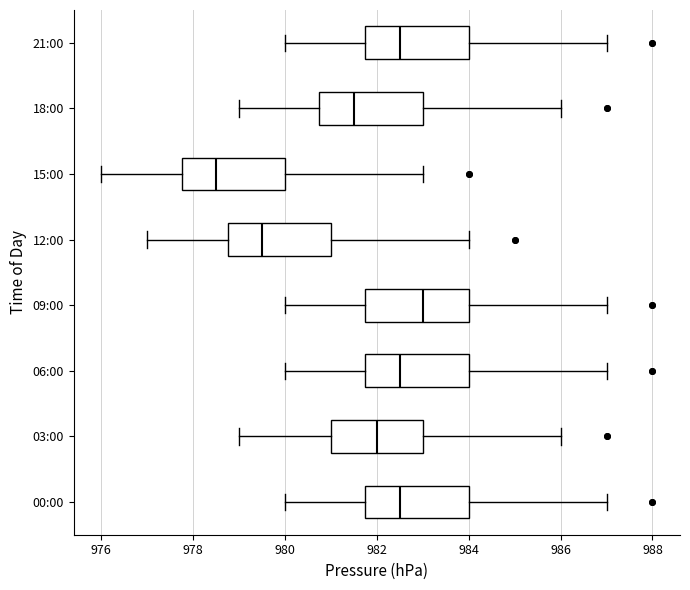

Reading bottom to top, transcribe this box plot: for each box, give where its median line is, the range the box spans, and where its two whiskers end, as read against the x-axis. The values are not printed on the chart, so give them approximately, as read against the axis.

00:00: median 982.6, box 981.8 to 984.0, whiskers 980.0 to 987.0
03:00: median 982.0, box 981.0 to 983.0, whiskers 979.0 to 986.0
06:00: median 982.6, box 981.8 to 984.0, whiskers 980.0 to 987.0
09:00: median 983.0, box 981.8 to 984.0, whiskers 980.0 to 987.0
12:00: median 979.6, box 978.8 to 981.0, whiskers 977.0 to 984.0
15:00: median 978.6, box 977.8 to 980.0, whiskers 976.0 to 983.0
18:00: median 981.6, box 980.8 to 983.0, whiskers 979.0 to 986.0
21:00: median 982.6, box 981.8 to 984.0, whiskers 980.0 to 987.0